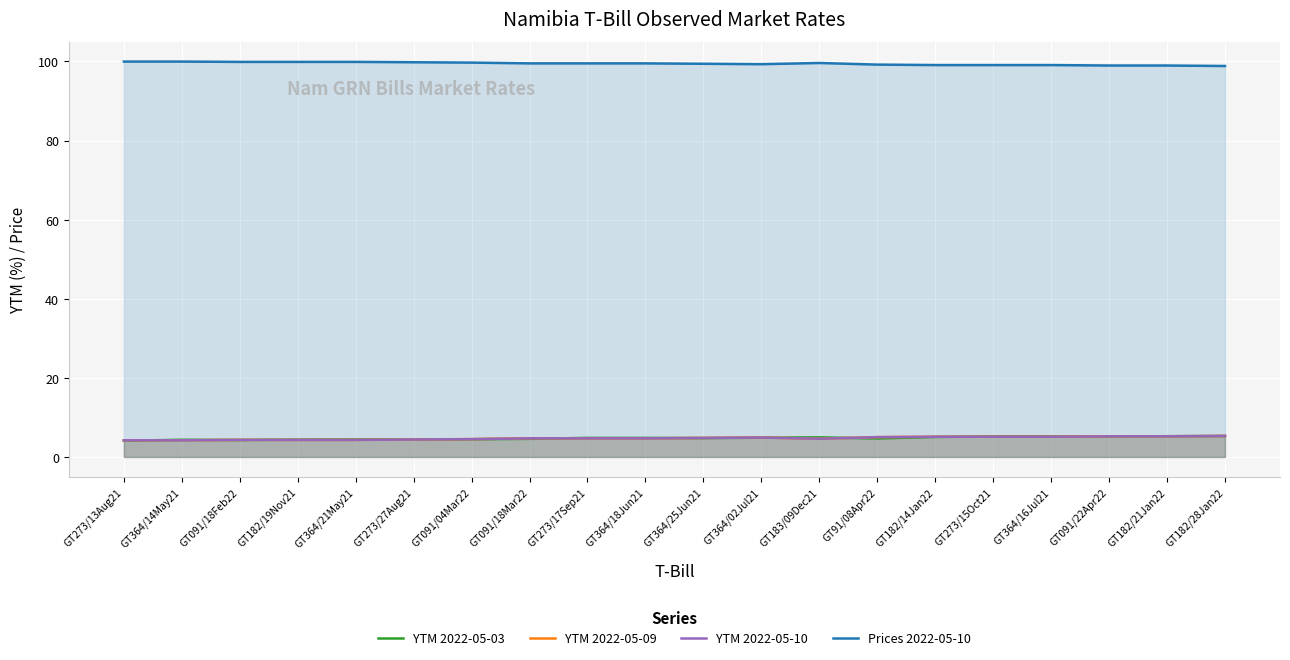

The value of Prices 2022-05-10 at GT364/21May21 is 44.9. True or false?

False